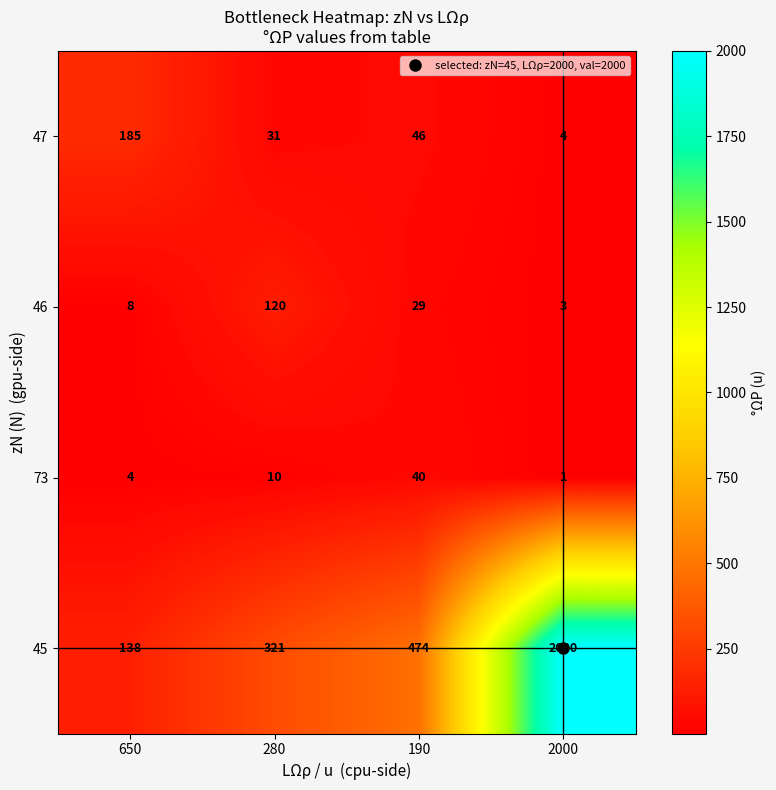

At how many categories does at least one series exceed 618?

1